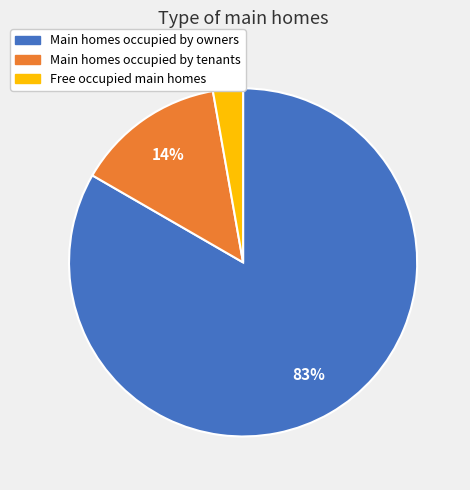

Is there any slice that represents more than half of the pie?

Yes